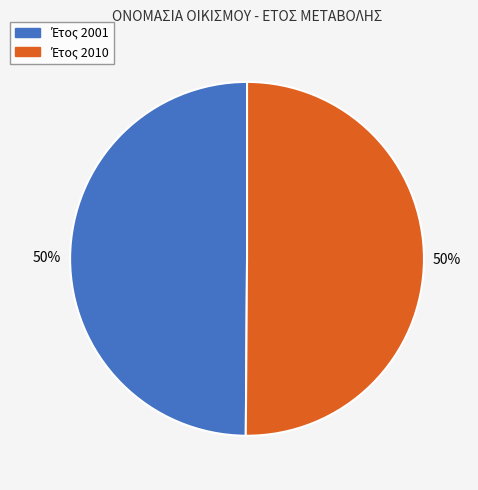

To the nearest percent, what is the average slice percentage?

50%